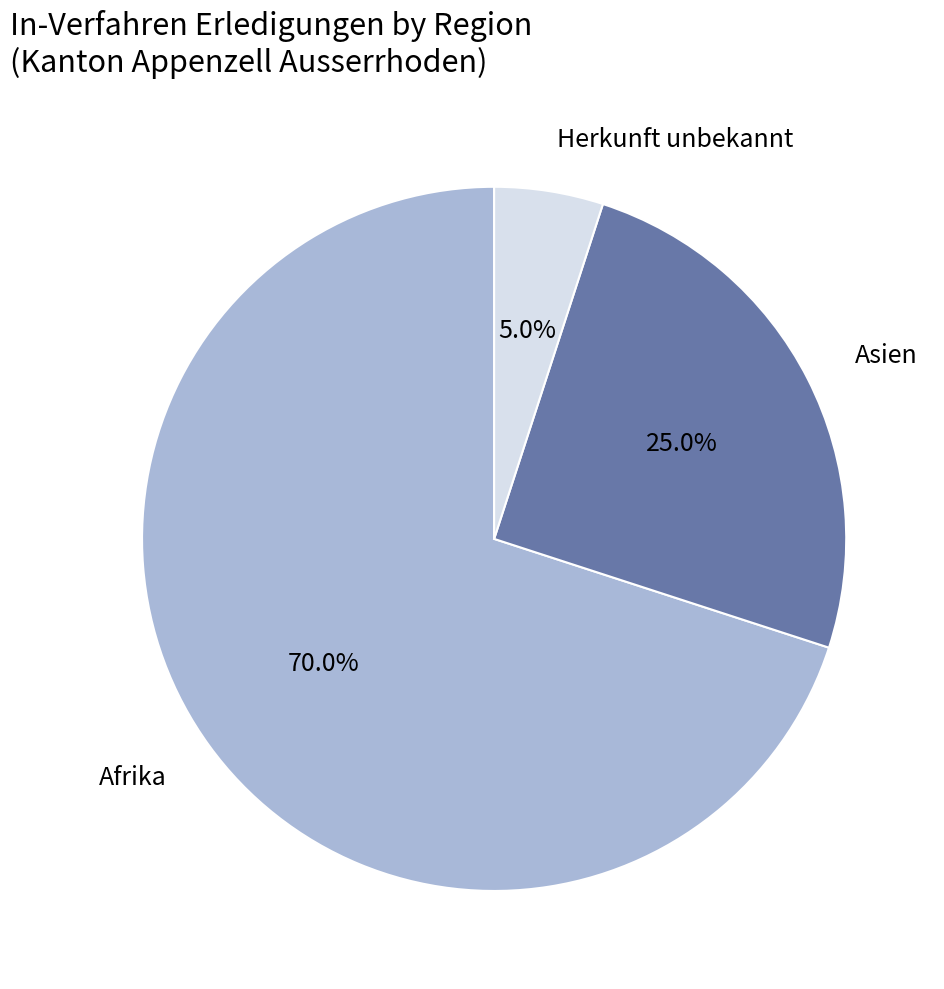

Does any single category account for the majority?

Yes